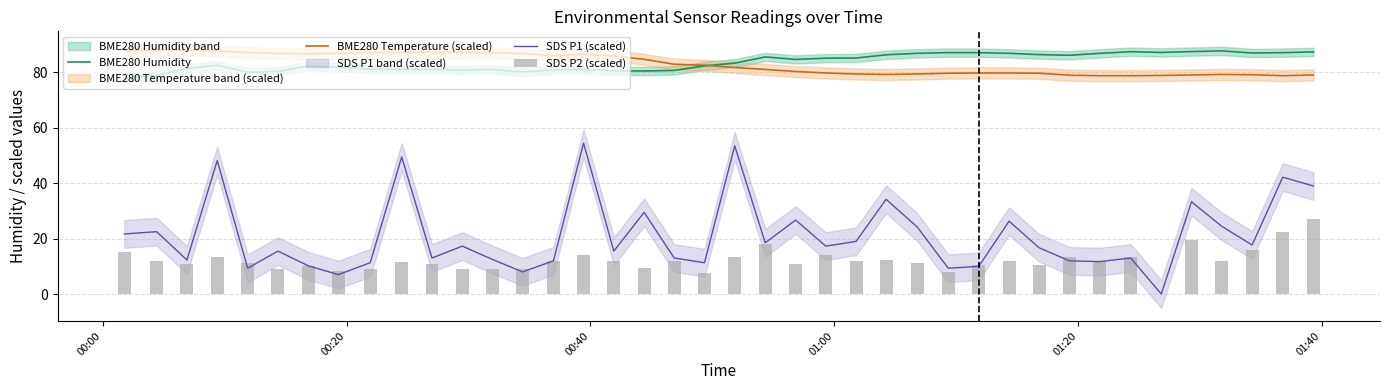

True or false: SDS P1 (scaled) and BME280 Humidity cross at least once.

False